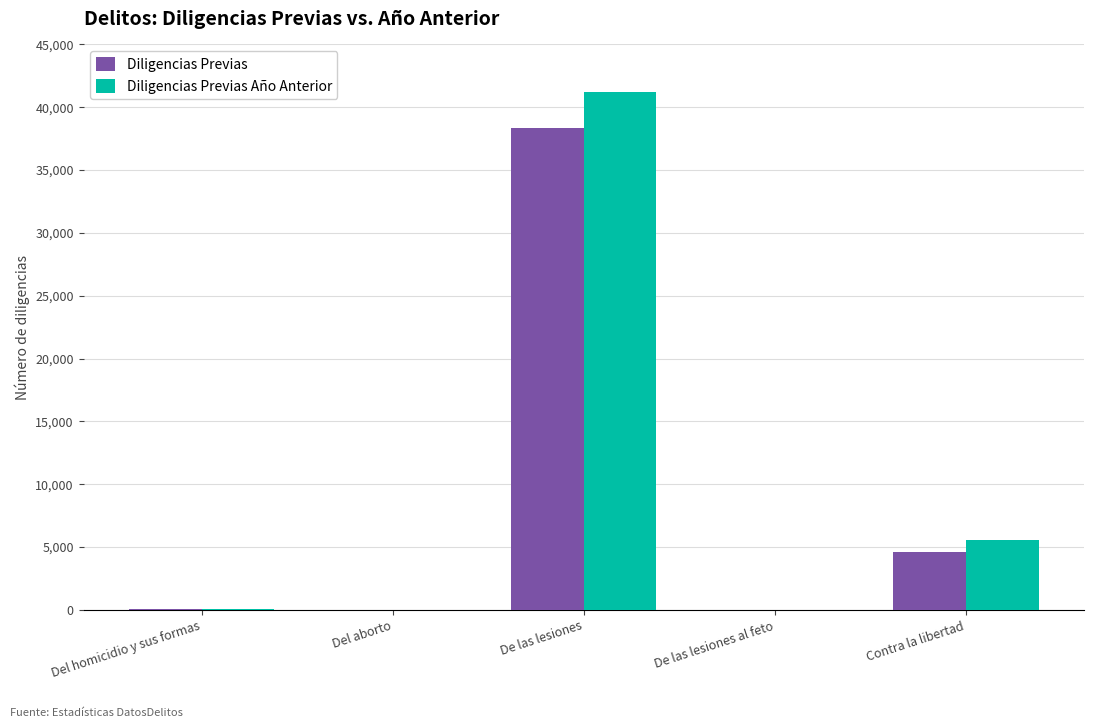

What is the average value of the Diligencias Previas Año Anterior series?

9375